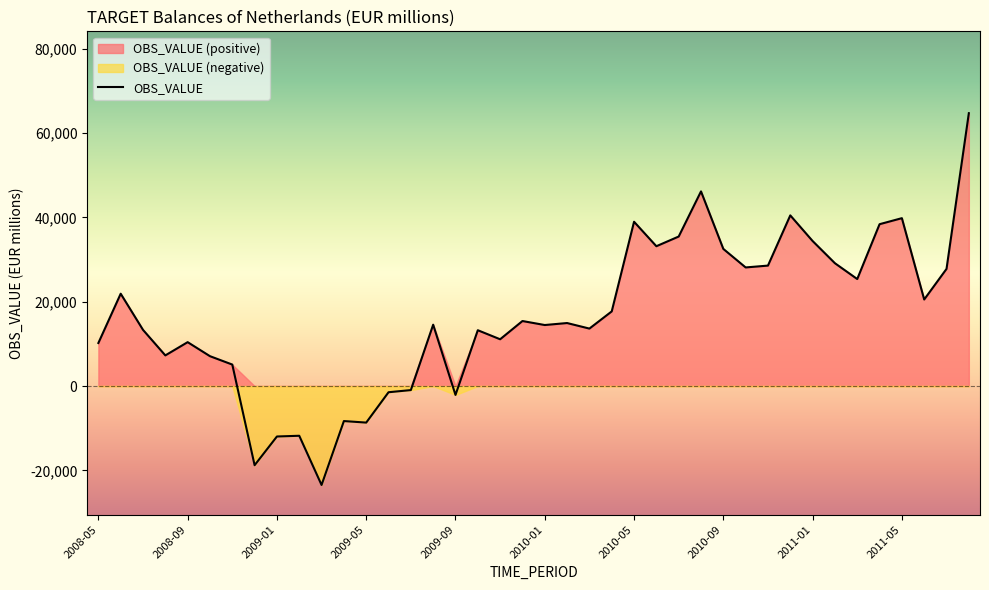

How many positive values are there?

31